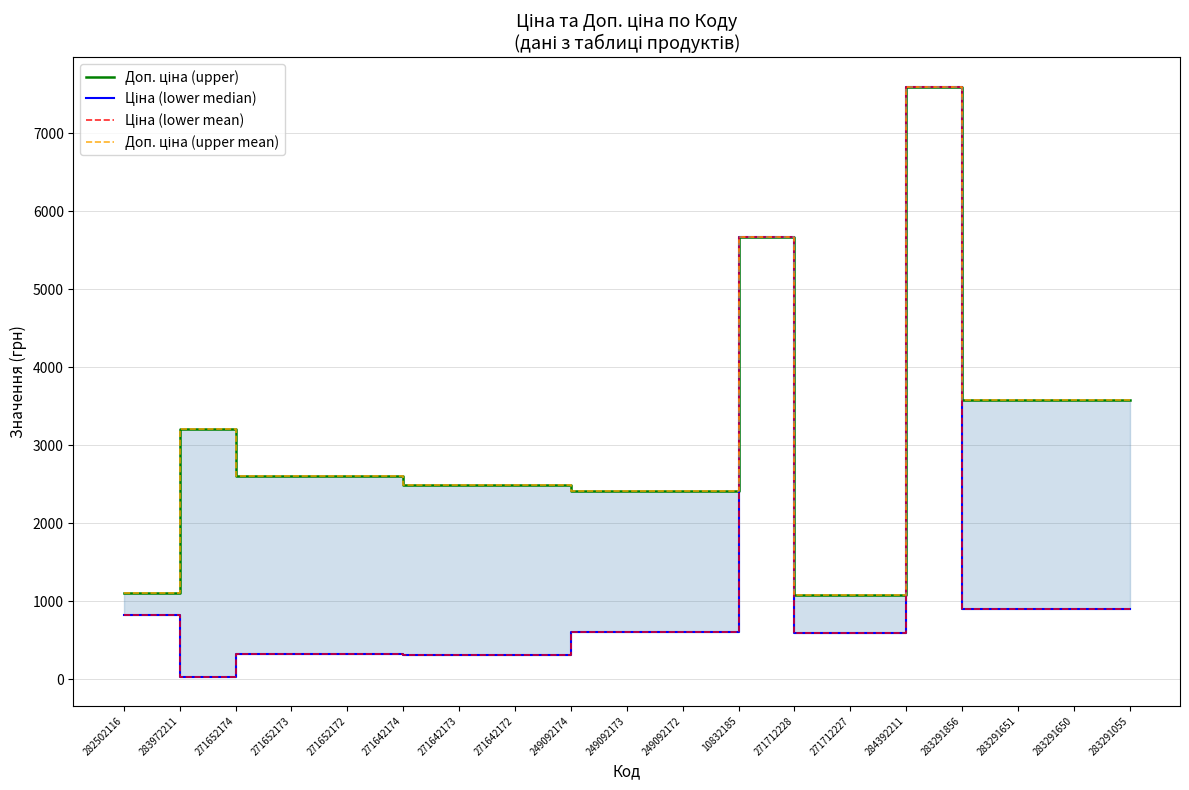

Which series has the widest spread of values?

Ціна (lower median)